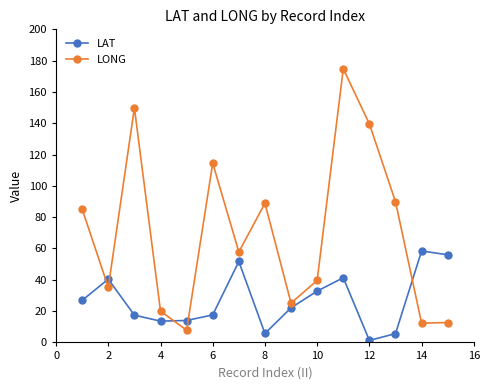

How many series are shown in this chart?

2